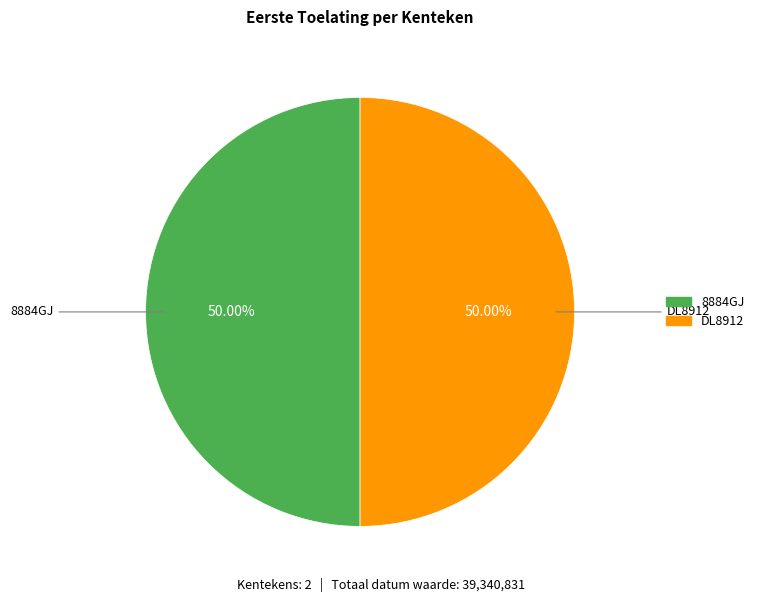

What is the ratio of the value at 8884GJ to the value at DL8912?

1.0